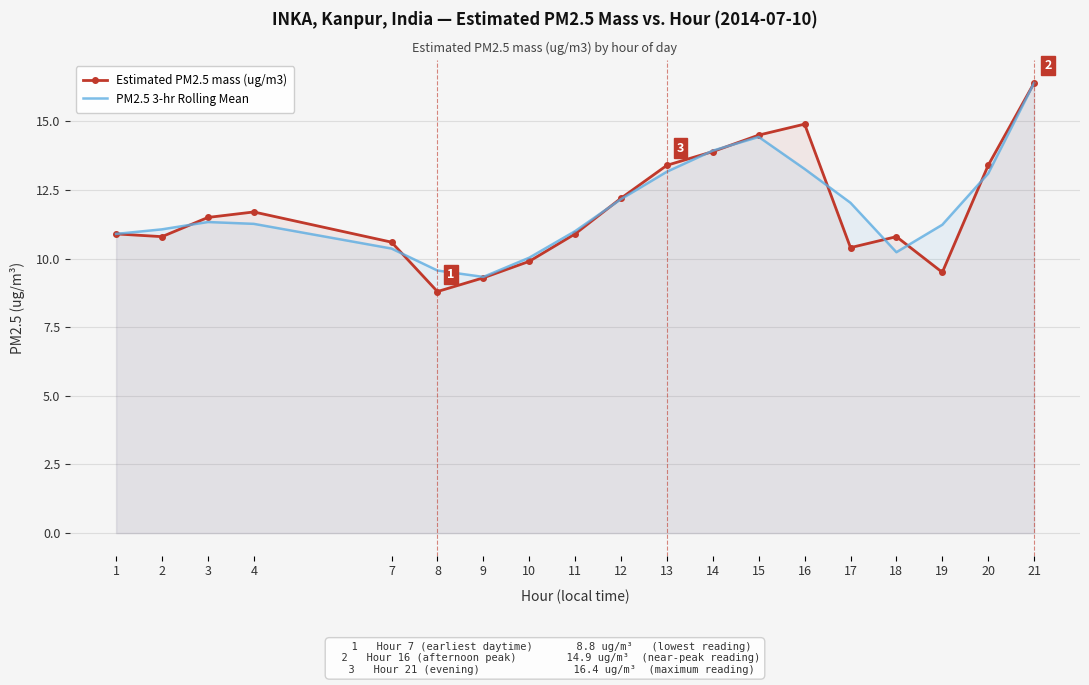

Rank the categories by Estimated PM2.5 mass (ug/m3) value from lowest to highest.

8, 9, 19, 10, 17, 7, 2, 18, 1, 11, 3, 4, 12, 13, 20, 14, 15, 16, 21